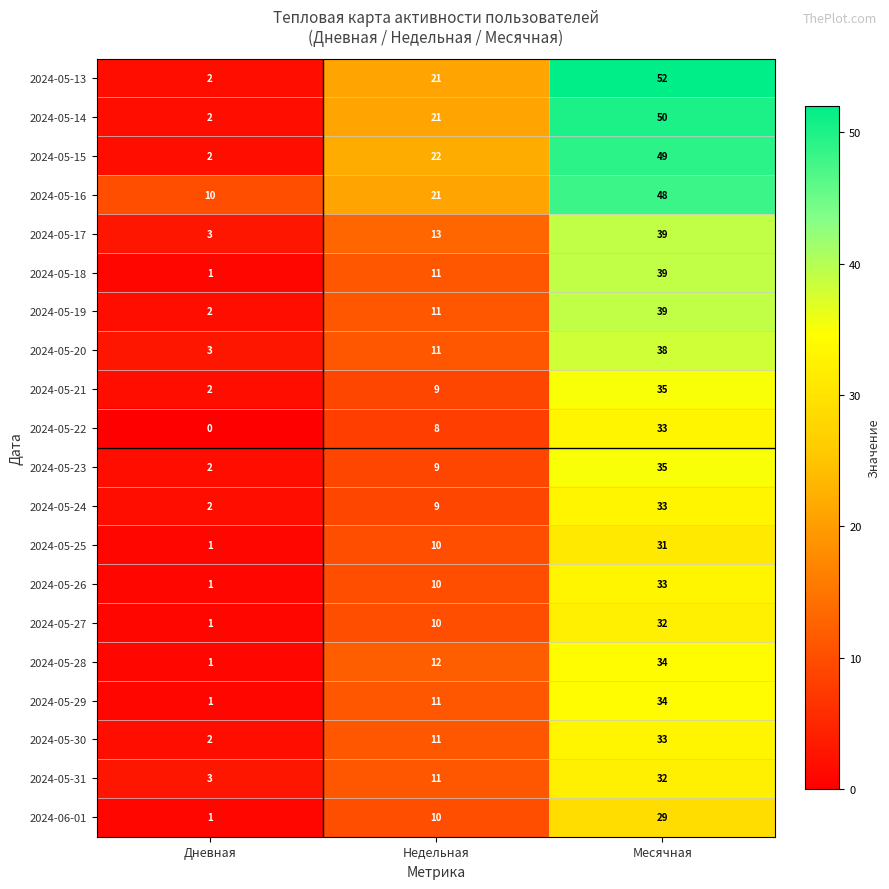

What is the maximum value shown in the chart?

52